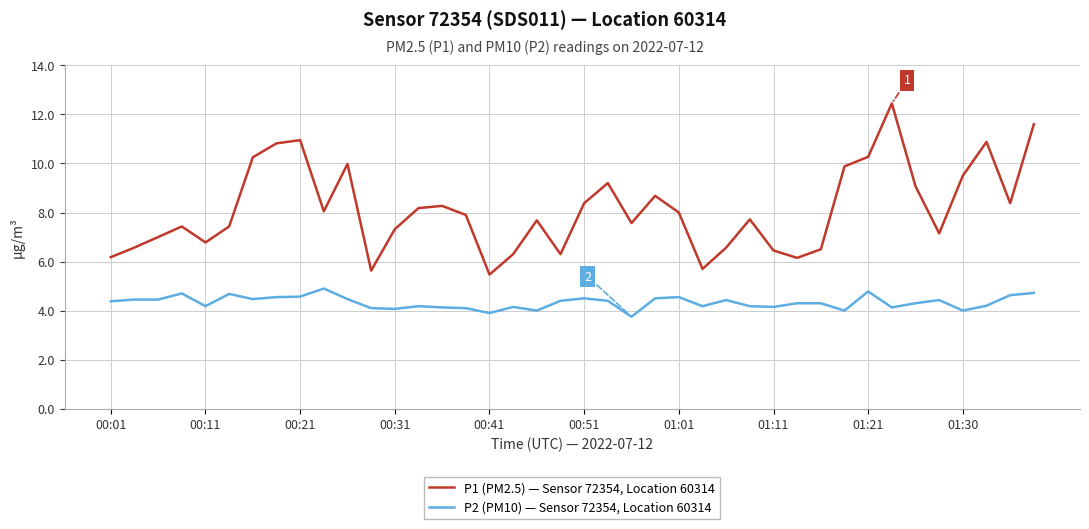

True or false: P2 (PM10) — Sensor 72354, Location 60314 and P1 (PM2.5) — Sensor 72354, Location 60314 intersect in this chart.

False